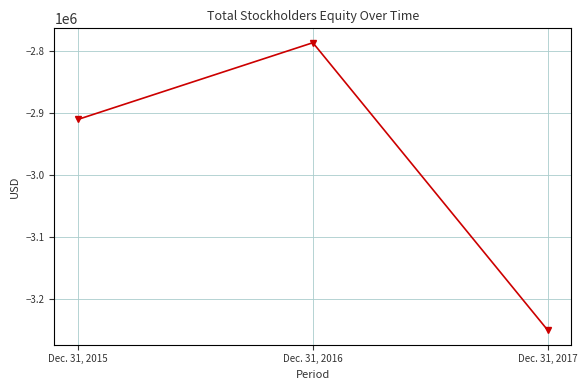

What is the maximum value shown in the chart?

-2787204